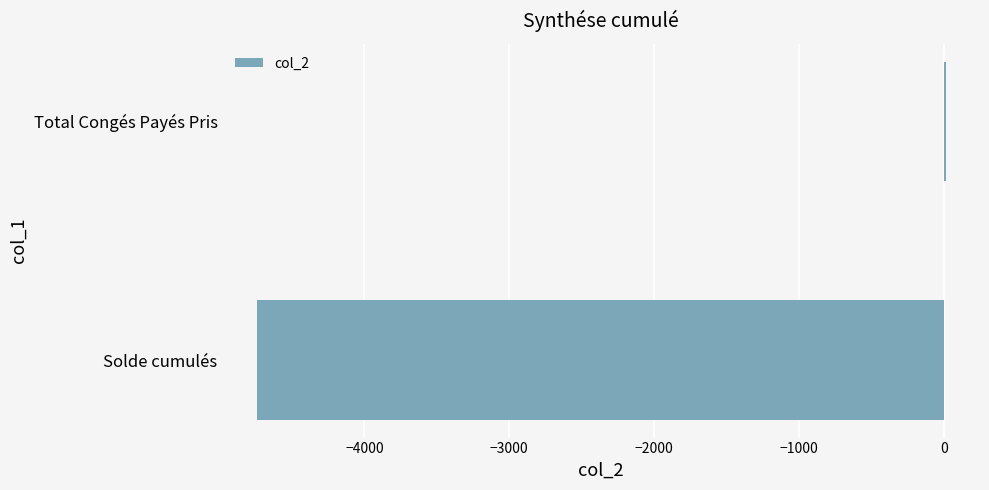

How many series are shown in this chart?

1